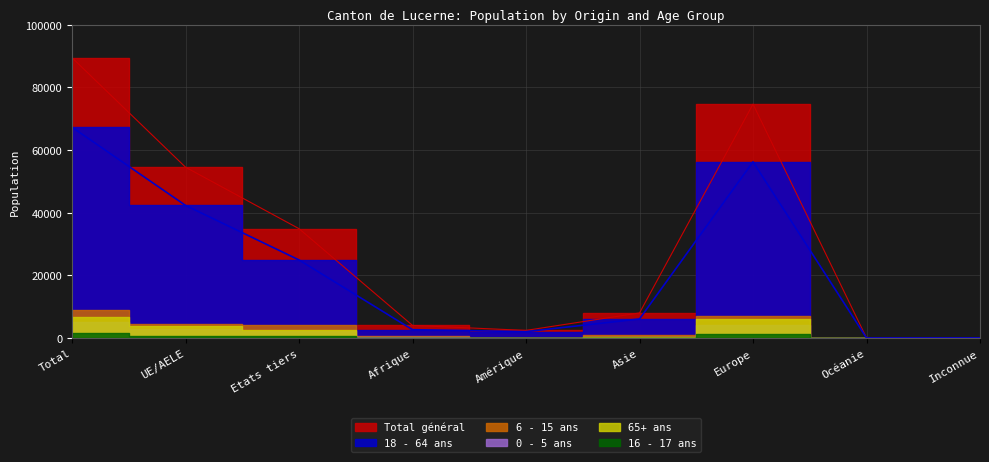

True or false: 18 - 64 ans and Total général cross at least once.

False